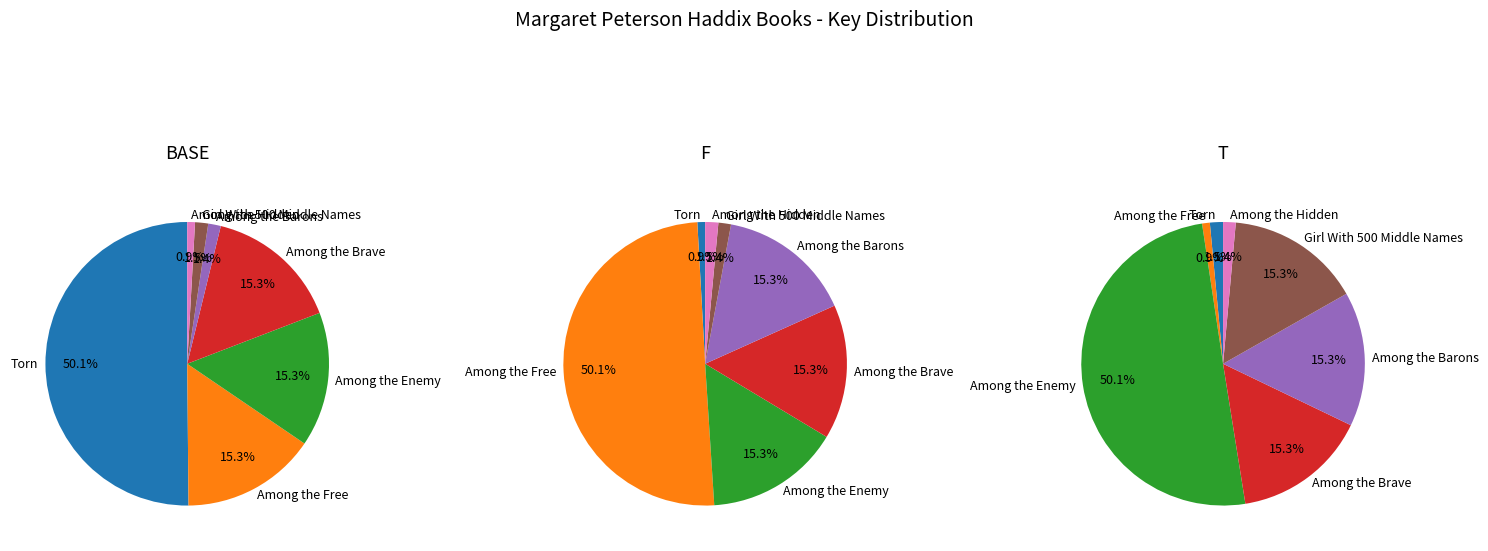

Which category has the smallest portion of the pie?

Among the Hidden